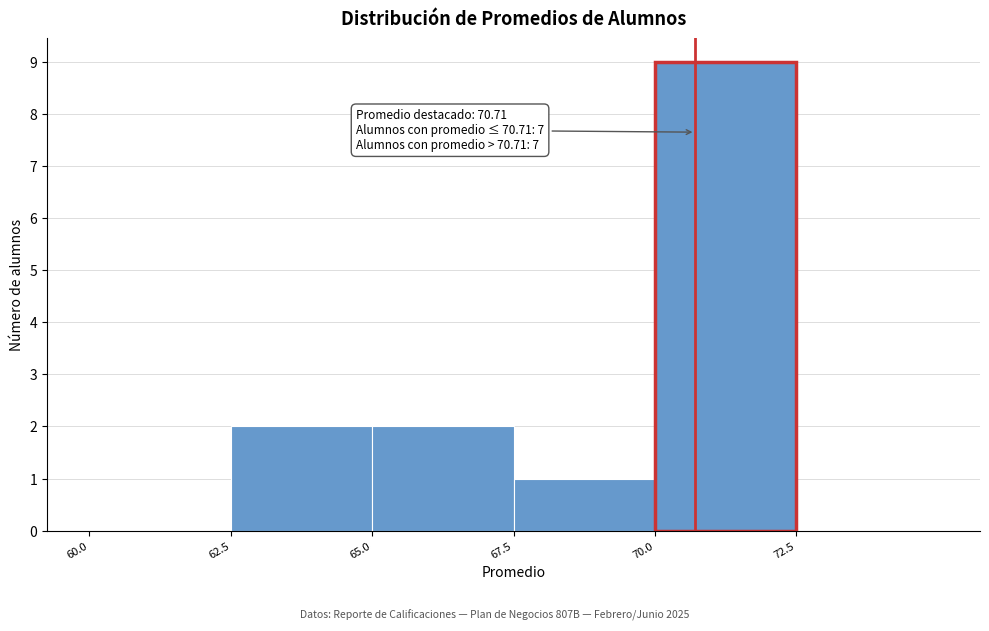

Over which range of the x-axis is the bar tallest?

70.0 to 72.5